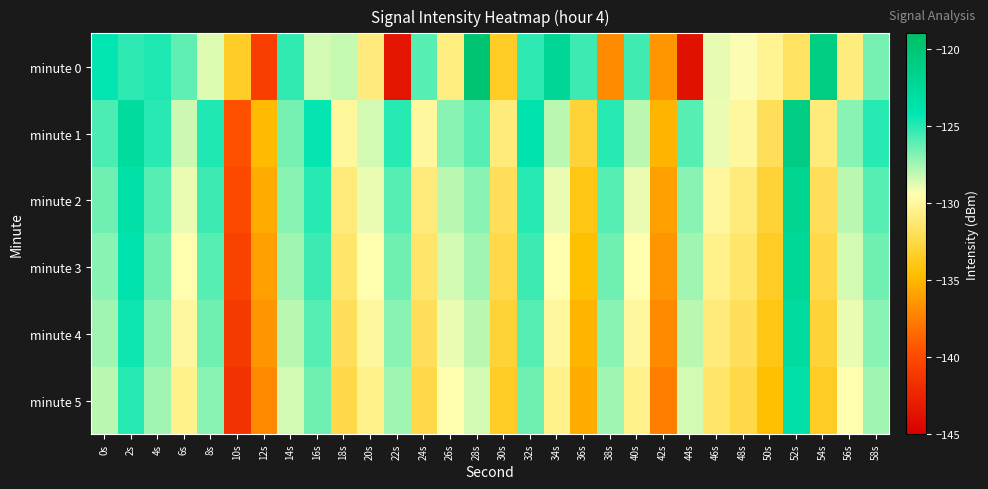

Rank the series by their maximum value, from lowest to highest.

minute 5, minute 4, minute 3, minute 2, minute 1, minute 0